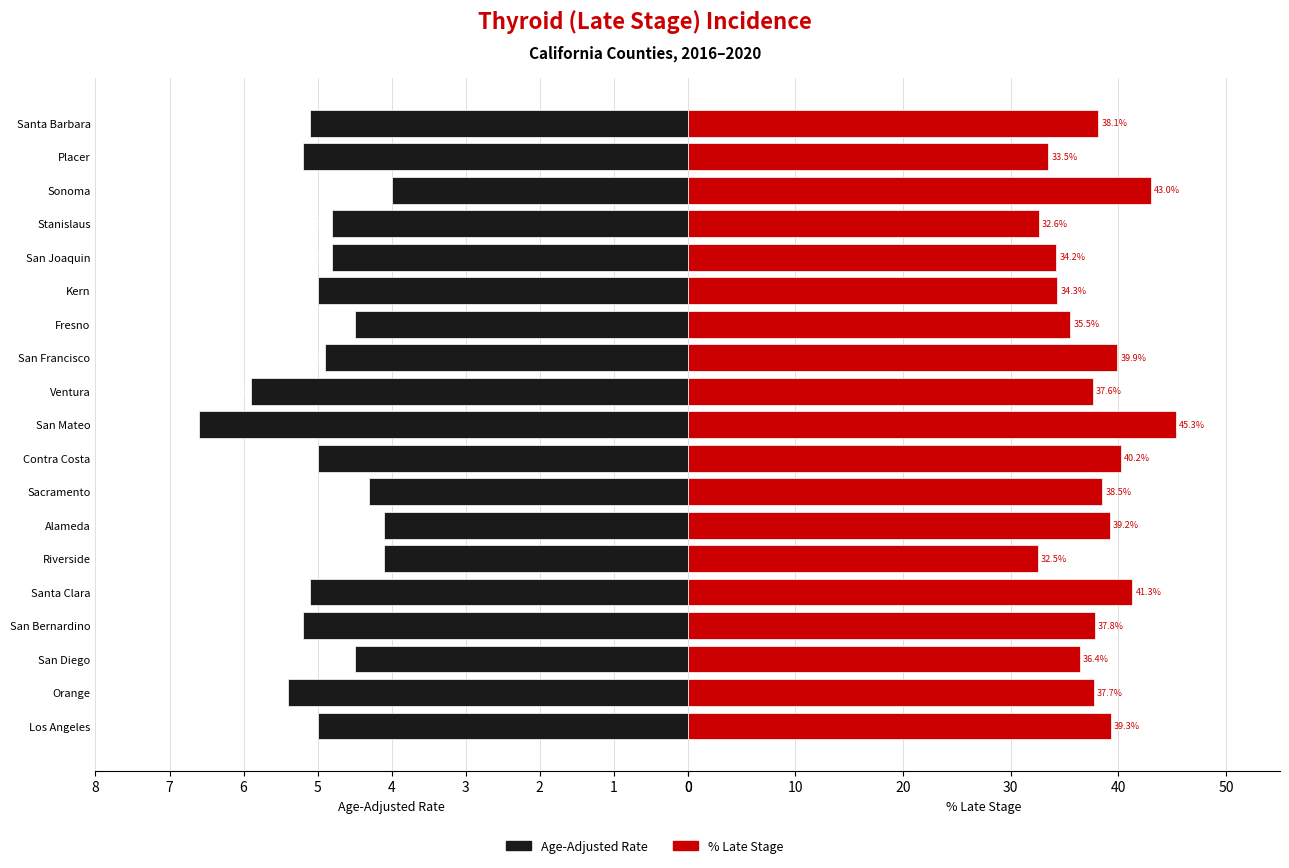

Rank the series at Los Angeles from lowest to highest value.

Age-Adjusted Rate, Percent Late Stage